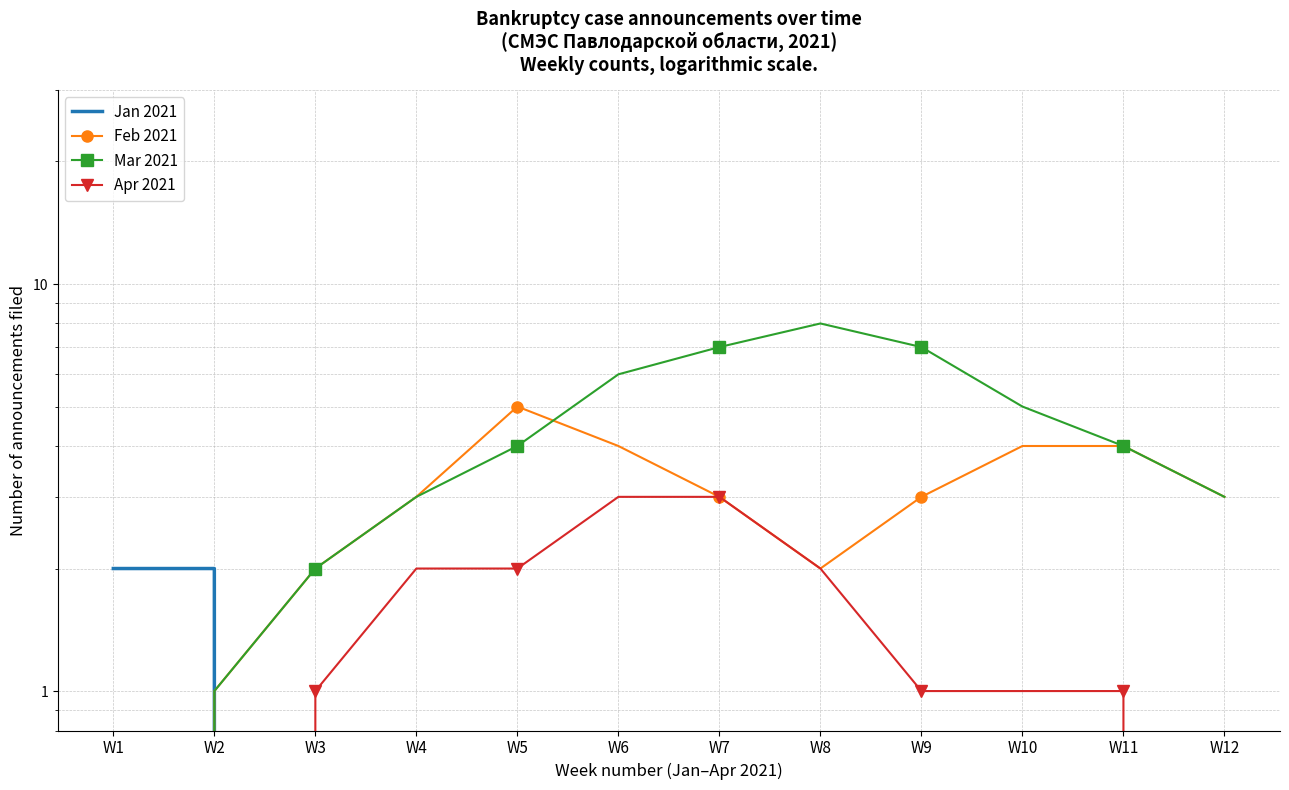

At W6, list the series in order from smallest to largest.

Jan 2021, Apr 2021, Feb 2021, Mar 2021